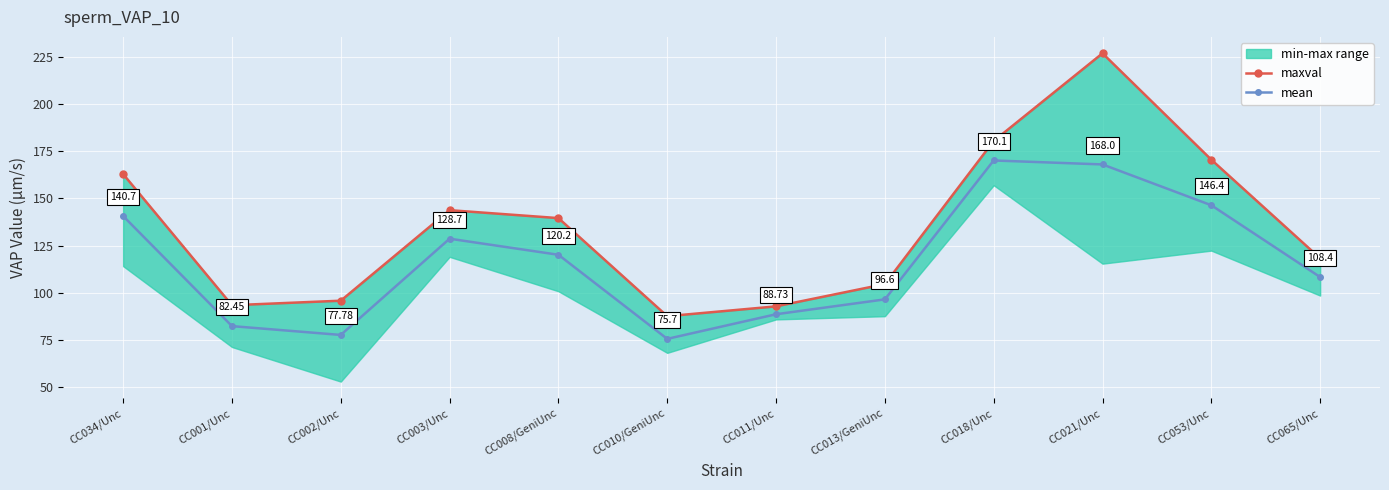

What is the label of the 3rd point from the left?

CC002/Unc